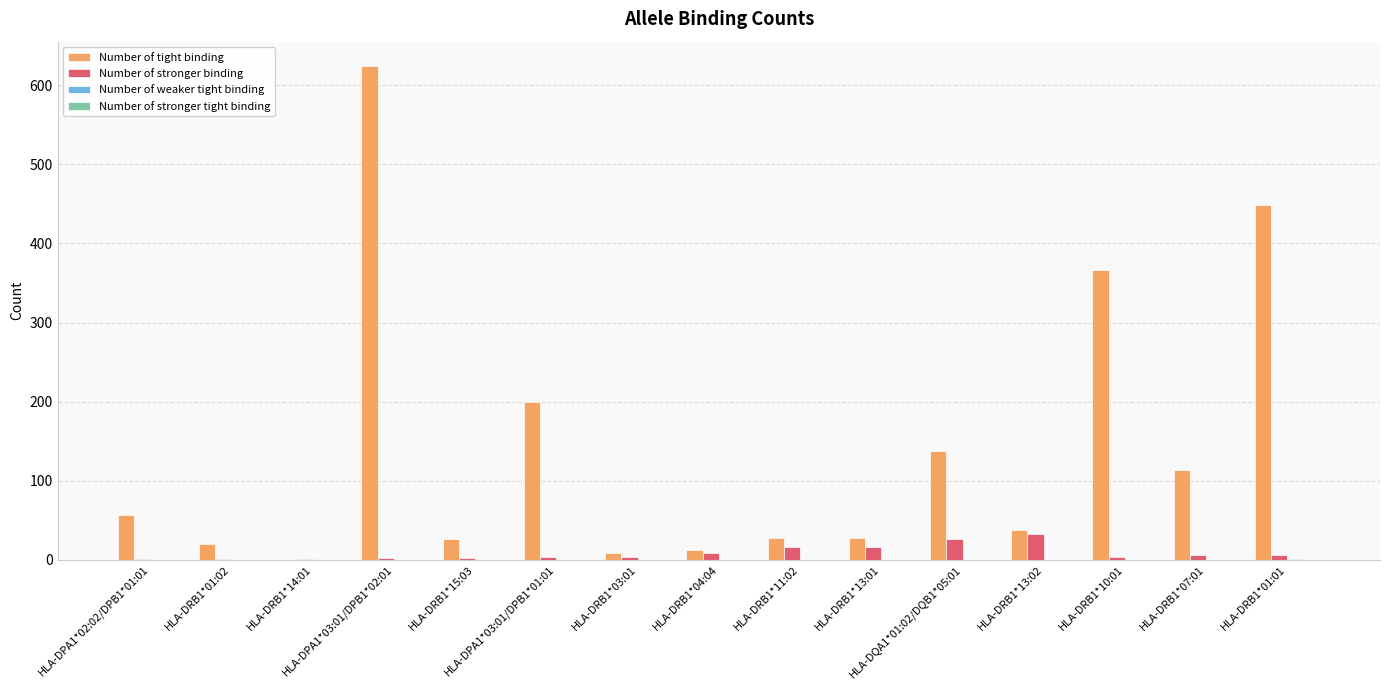

Which series has the largest total across all categories?

Number of tight binding